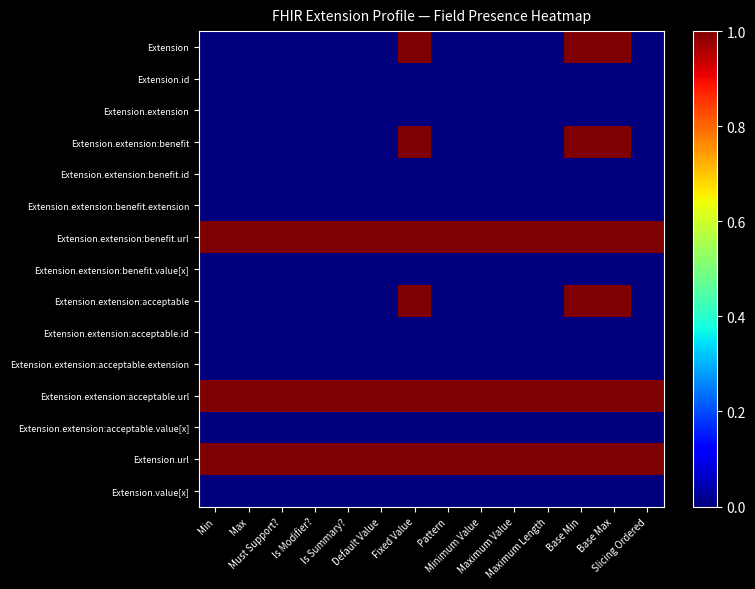

Reading left to right, extract all data points from this chart.

Extension: Min=0	Max=0	Must Support?=0	Is Modifier?=0	Is Summary?=0	Default Value=0	Fixed Value=1	Pattern=0	Minimum Value=0	Maximum Value=0	Maximum Length=0	Base Min=1	Base Max=1	Slicing Ordered=0
Extension.id: Min=0	Max=0	Must Support?=0	Is Modifier?=0	Is Summary?=0	Default Value=0	Fixed Value=0	Pattern=0	Minimum Value=0	Maximum Value=0	Maximum Length=0	Base Min=0	Base Max=0	Slicing Ordered=0
Extension.extension: Min=0	Max=0	Must Support?=0	Is Modifier?=0	Is Summary?=0	Default Value=0	Fixed Value=0	Pattern=0	Minimum Value=0	Maximum Value=0	Maximum Length=0	Base Min=0	Base Max=0	Slicing Ordered=0
Extension.extension:benefit: Min=0	Max=0	Must Support?=0	Is Modifier?=0	Is Summary?=0	Default Value=0	Fixed Value=1	Pattern=0	Minimum Value=0	Maximum Value=0	Maximum Length=0	Base Min=1	Base Max=1	Slicing Ordered=0
Extension.extension:benefit.id: Min=0	Max=0	Must Support?=0	Is Modifier?=0	Is Summary?=0	Default Value=0	Fixed Value=0	Pattern=0	Minimum Value=0	Maximum Value=0	Maximum Length=0	Base Min=0	Base Max=0	Slicing Ordered=0
Extension.extension:benefit.extension: Min=0	Max=0	Must Support?=0	Is Modifier?=0	Is Summary?=0	Default Value=0	Fixed Value=0	Pattern=0	Minimum Value=0	Maximum Value=0	Maximum Length=0	Base Min=0	Base Max=0	Slicing Ordered=0
Extension.extension:benefit.url: Min=1	Max=1	Must Support?=1	Is Modifier?=1	Is Summary?=1	Default Value=1	Fixed Value=1	Pattern=1	Minimum Value=1	Maximum Value=1	Maximum Length=1	Base Min=1	Base Max=1	Slicing Ordered=1
Extension.extension:benefit.value[x]: Min=0	Max=0	Must Support?=0	Is Modifier?=0	Is Summary?=0	Default Value=0	Fixed Value=0	Pattern=0	Minimum Value=0	Maximum Value=0	Maximum Length=0	Base Min=0	Base Max=0	Slicing Ordered=0
Extension.extension:acceptable: Min=0	Max=0	Must Support?=0	Is Modifier?=0	Is Summary?=0	Default Value=0	Fixed Value=1	Pattern=0	Minimum Value=0	Maximum Value=0	Maximum Length=0	Base Min=1	Base Max=1	Slicing Ordered=0
Extension.extension:acceptable.id: Min=0	Max=0	Must Support?=0	Is Modifier?=0	Is Summary?=0	Default Value=0	Fixed Value=0	Pattern=0	Minimum Value=0	Maximum Value=0	Maximum Length=0	Base Min=0	Base Max=0	Slicing Ordered=0
Extension.extension:acceptable.extension: Min=0	Max=0	Must Support?=0	Is Modifier?=0	Is Summary?=0	Default Value=0	Fixed Value=0	Pattern=0	Minimum Value=0	Maximum Value=0	Maximum Length=0	Base Min=0	Base Max=0	Slicing Ordered=0
Extension.extension:acceptable.url: Min=1	Max=1	Must Support?=1	Is Modifier?=1	Is Summary?=1	Default Value=1	Fixed Value=1	Pattern=1	Minimum Value=1	Maximum Value=1	Maximum Length=1	Base Min=1	Base Max=1	Slicing Ordered=1
Extension.extension:acceptable.value[x]: Min=0	Max=0	Must Support?=0	Is Modifier?=0	Is Summary?=0	Default Value=0	Fixed Value=0	Pattern=0	Minimum Value=0	Maximum Value=0	Maximum Length=0	Base Min=0	Base Max=0	Slicing Ordered=0
Extension.url: Min=1	Max=1	Must Support?=1	Is Modifier?=1	Is Summary?=1	Default Value=1	Fixed Value=1	Pattern=1	Minimum Value=1	Maximum Value=1	Maximum Length=1	Base Min=1	Base Max=1	Slicing Ordered=1
Extension.value[x]: Min=0	Max=0	Must Support?=0	Is Modifier?=0	Is Summary?=0	Default Value=0	Fixed Value=0	Pattern=0	Minimum Value=0	Maximum Value=0	Maximum Length=0	Base Min=0	Base Max=0	Slicing Ordered=0